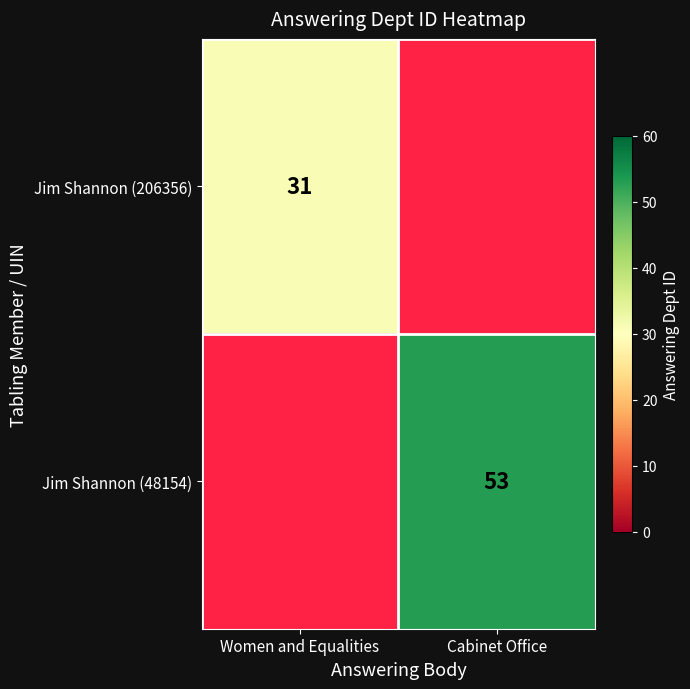

At how many categories does at least one series exceed 38?

1